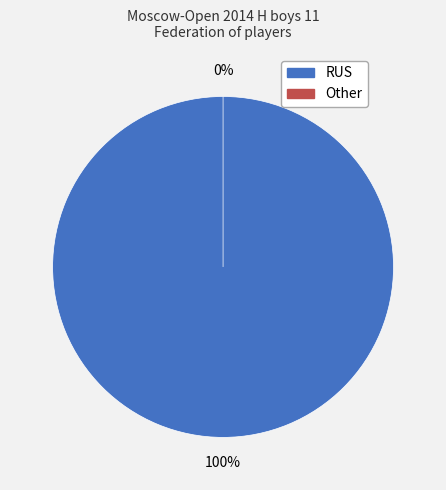

Which slice represents more than half of the pie?

RUS